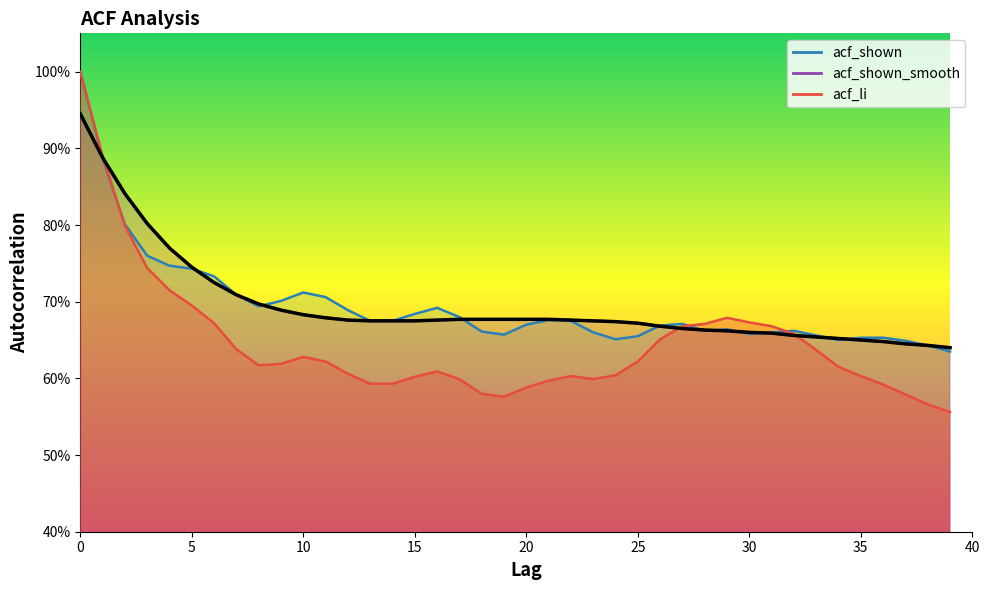

Count the acf_shown_smooth values in the range 0 to 1.

40